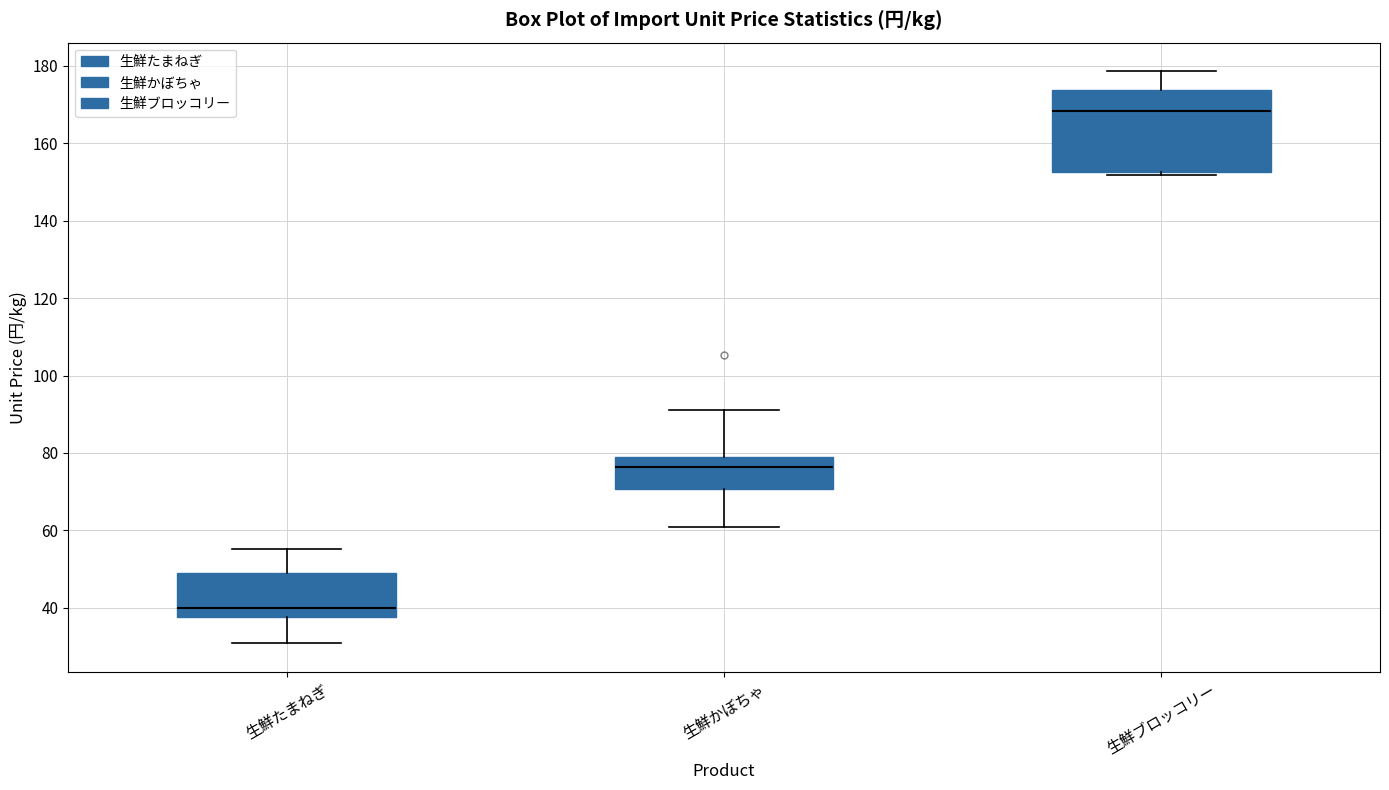

Which box has the highest median line?

生鮮ブロッコリー